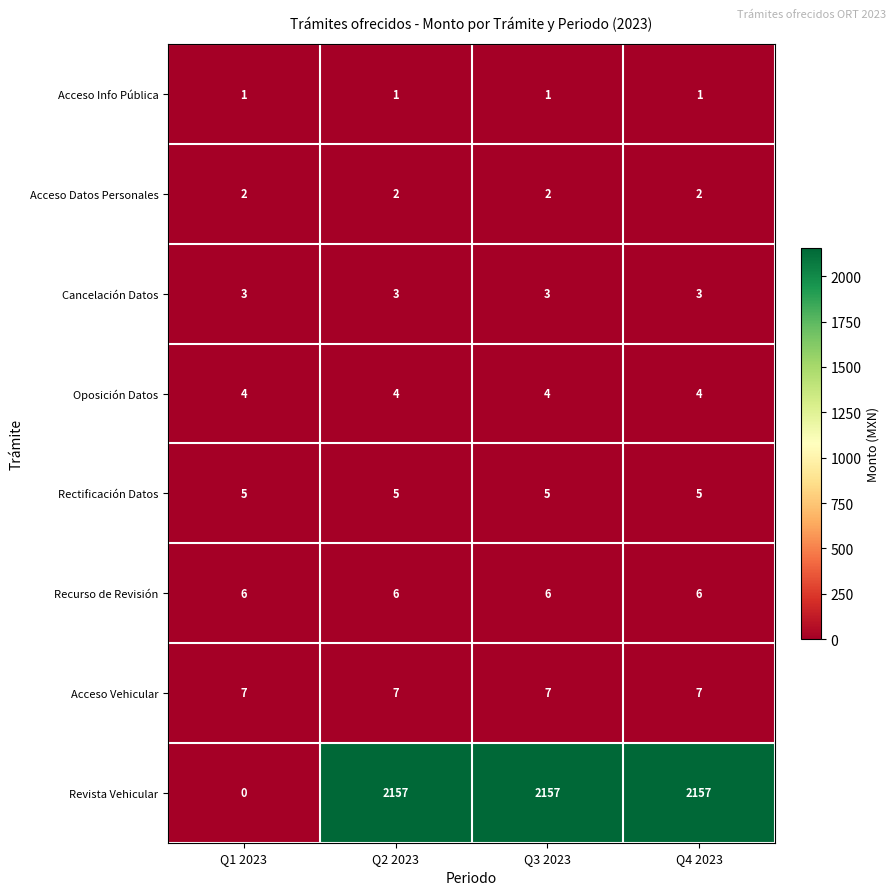

The value of Rectificación Datos at Q2 2023 is 5. True or false?

True